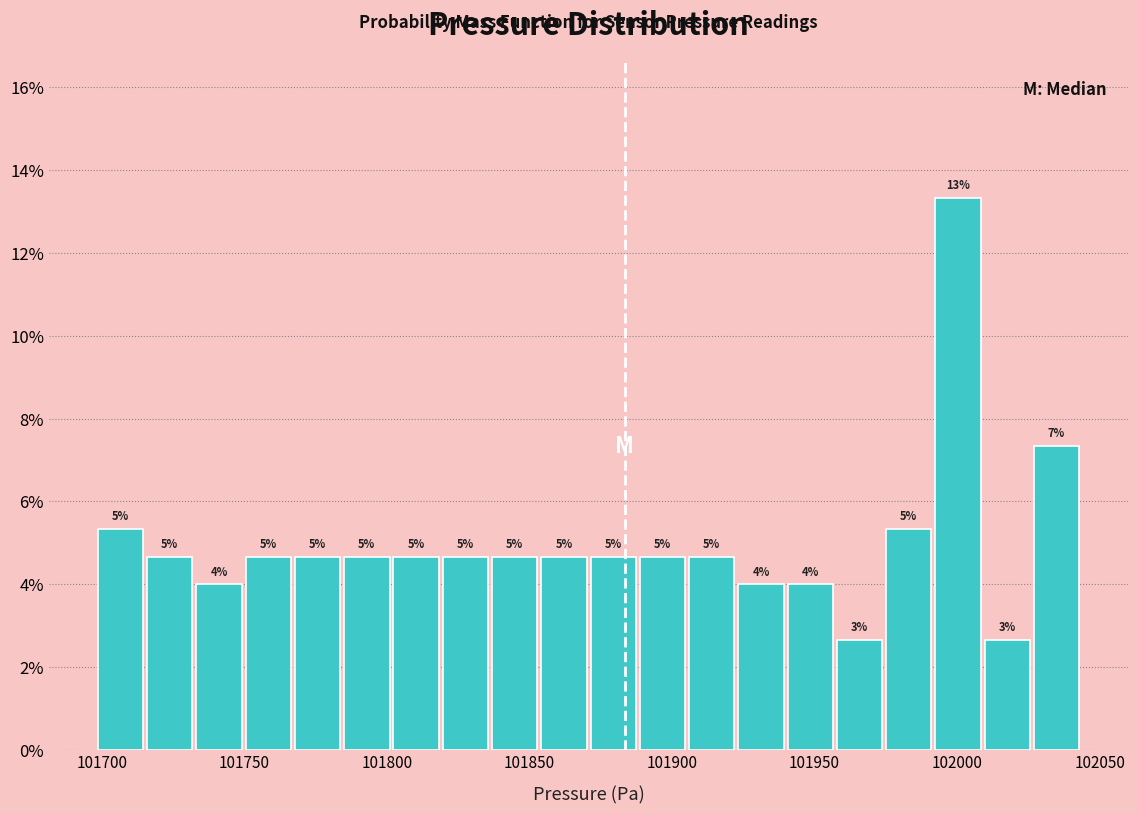

Read against the x-axis, roughly where is the centre of the tallest bar?

102000